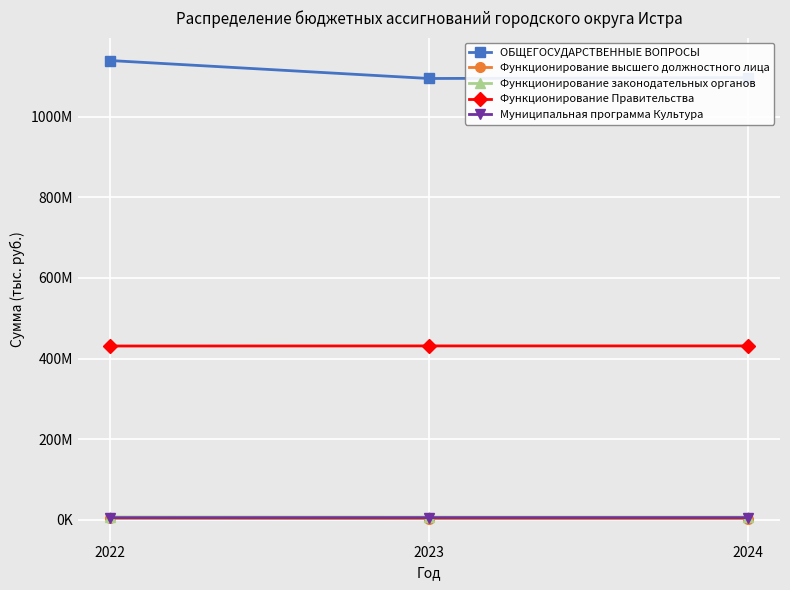

Is this an area chart (filled region under the line)?

No